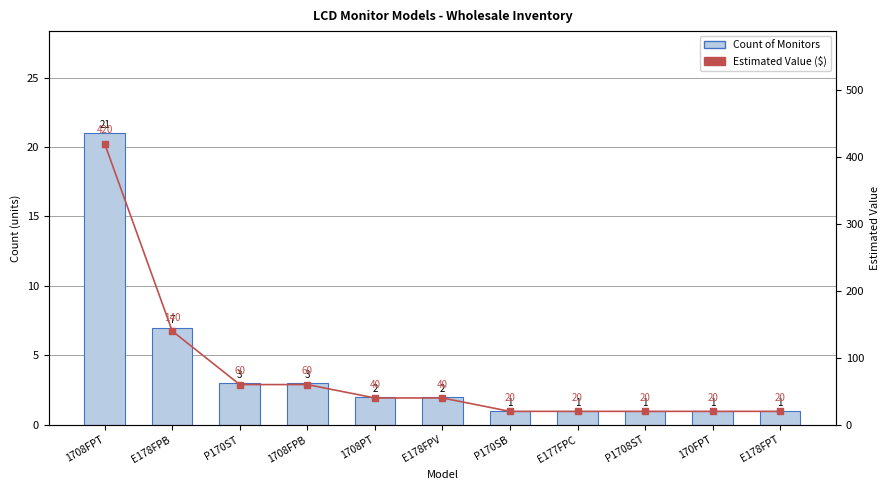

Are the bars horizontal?

No